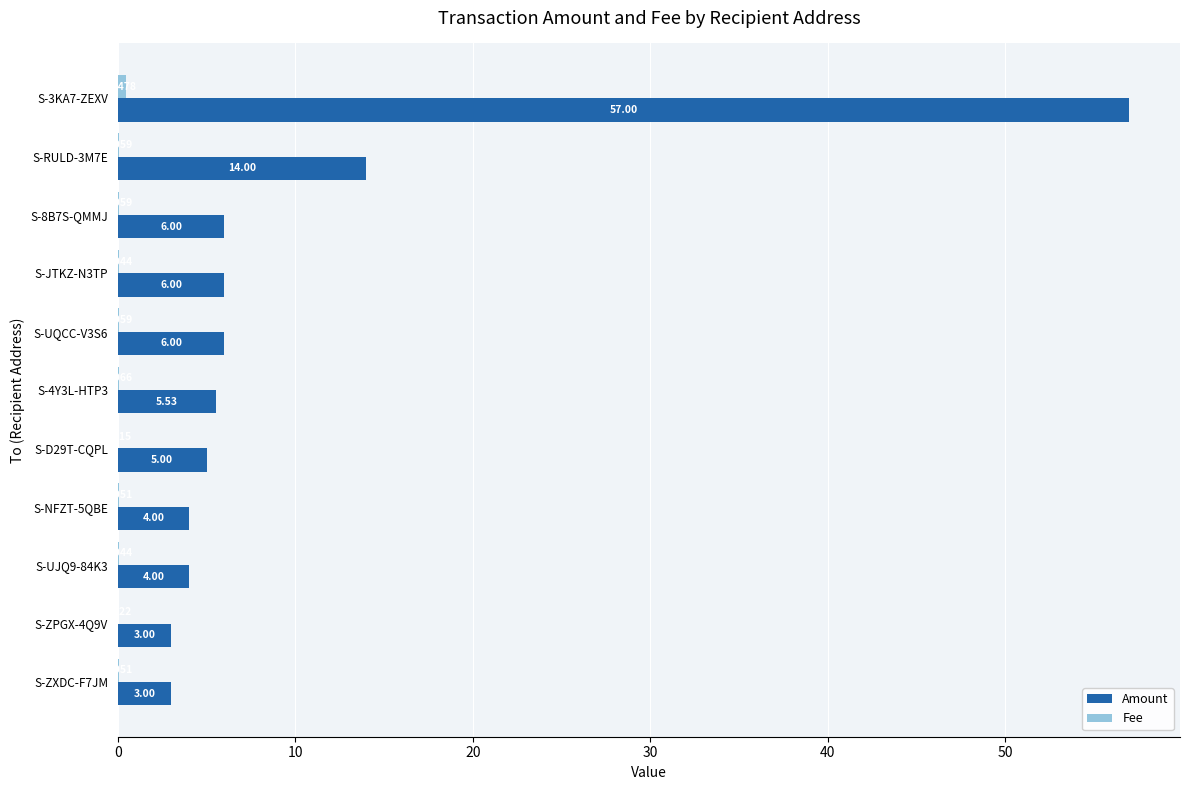

Which series has the largest total across all categories?

Amount